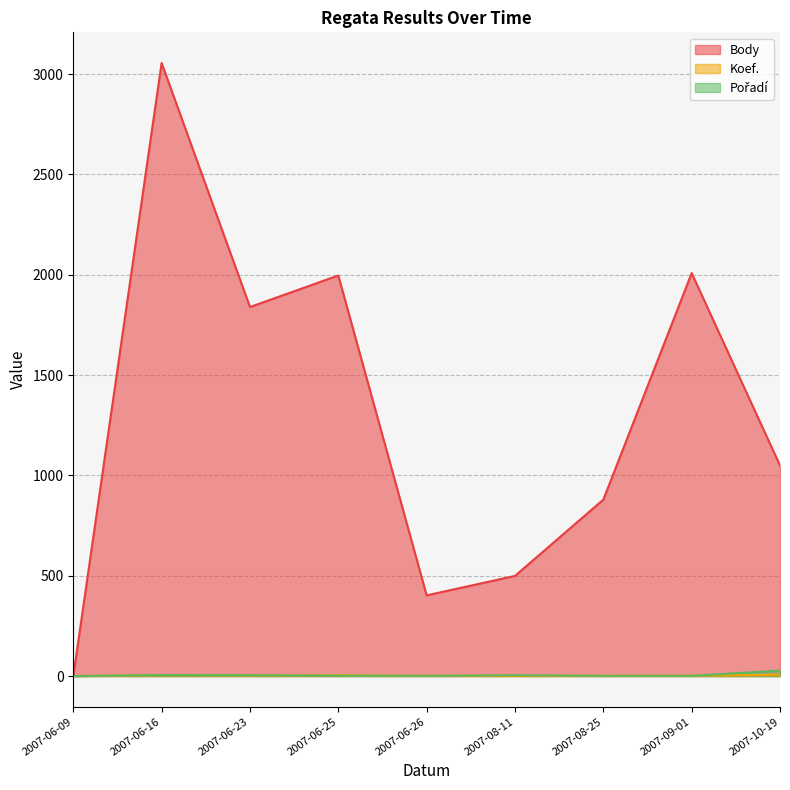

How many data points in Koef. are above 2?

4